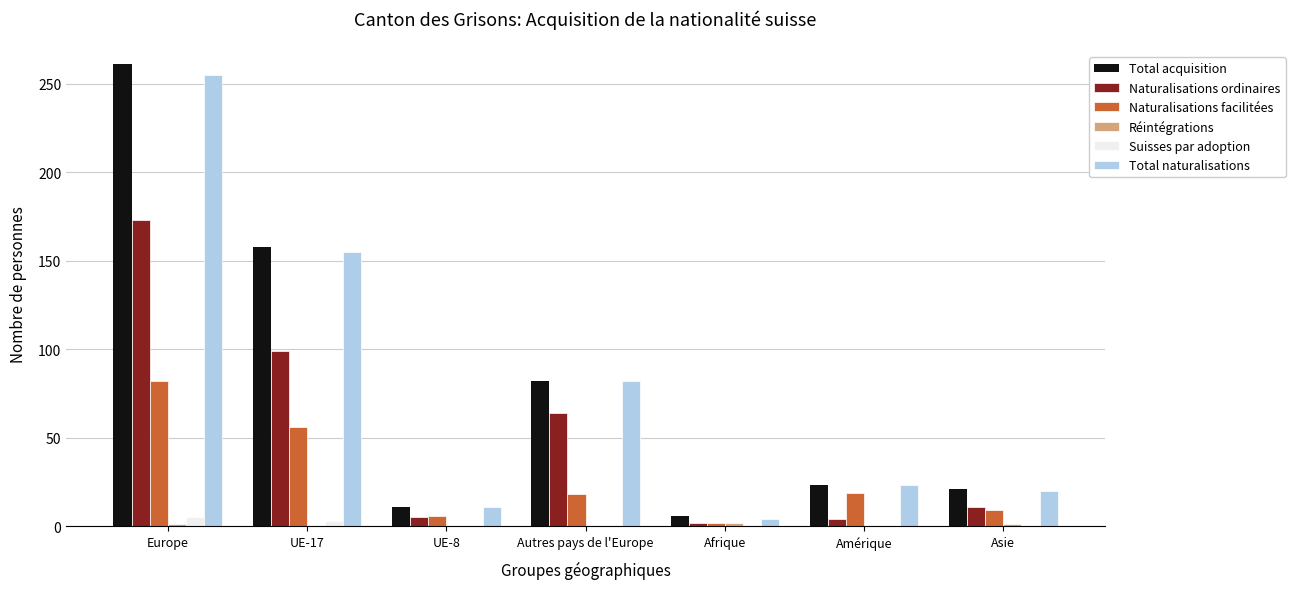

At which category is the sum across all series the highest?

Europe